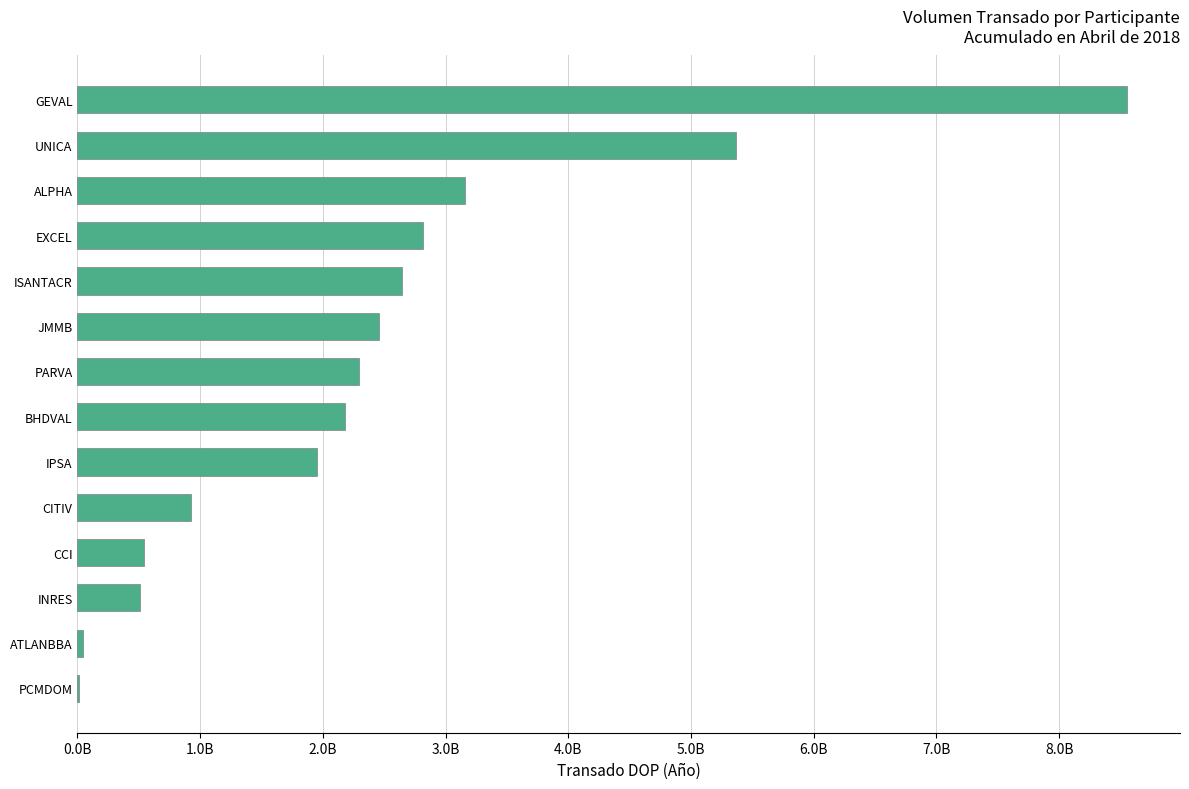

What is the difference between the maximum and minimum values?

8547141761.5